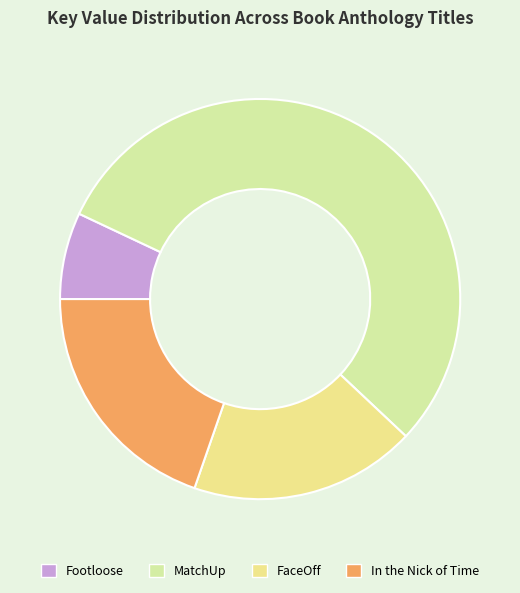

How much of the chart is everything except Footloose?

93.0%